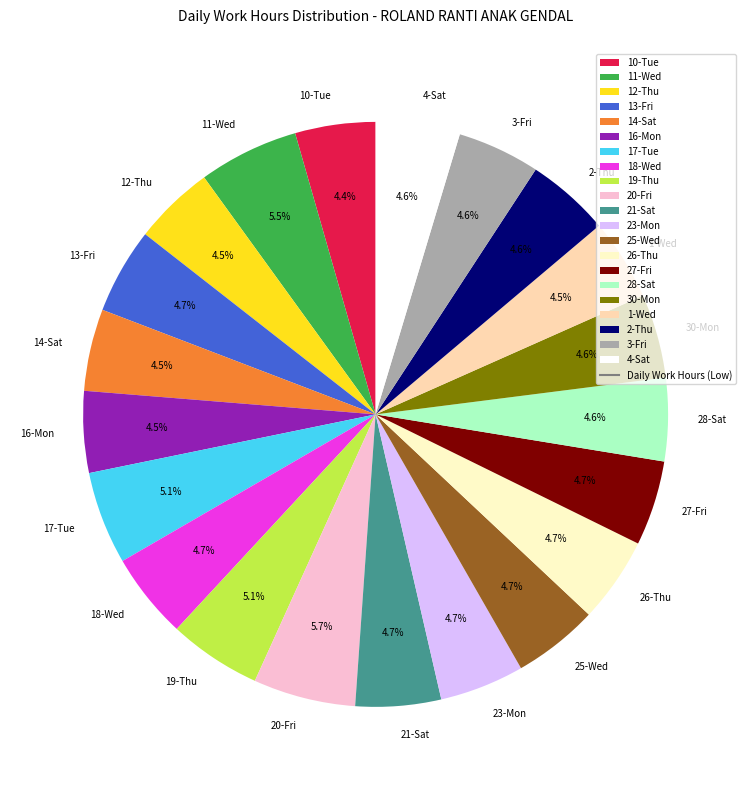

Is the sum of 10-Tue and 28-Sat greater than half?

No